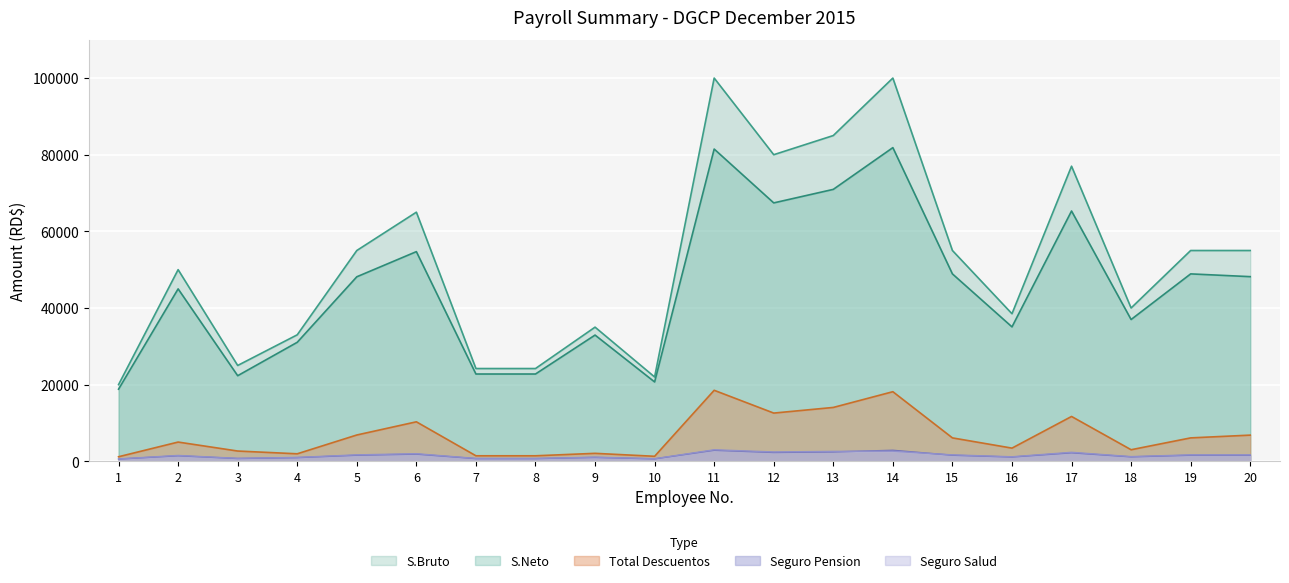

List the series in order of their peak value, highest first.

S.Bruto, S.Neto, Total Descuentos, Seguro Salud, Seguro Pension